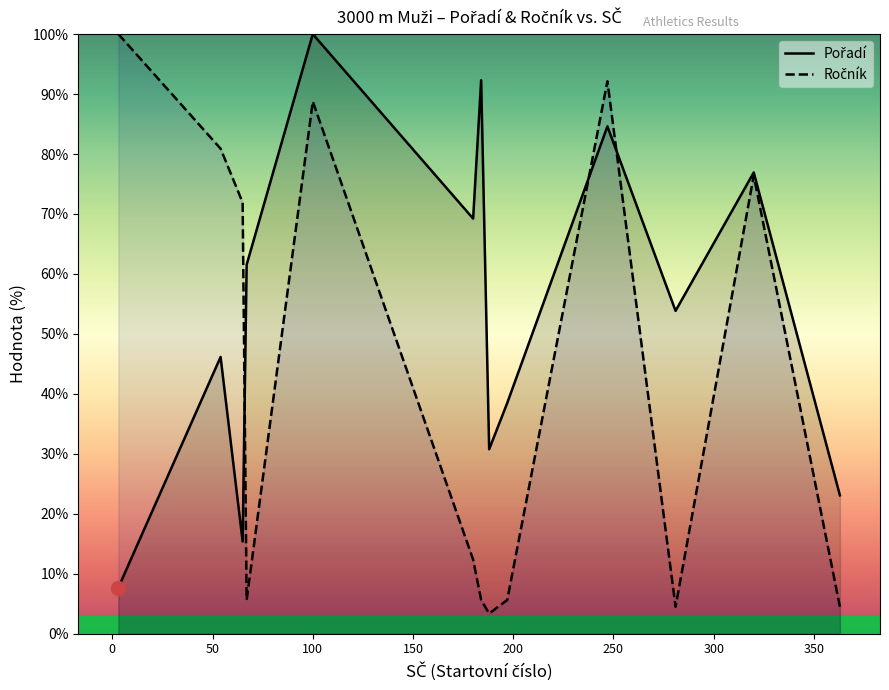

Between 100 and 67, which is larger?

100